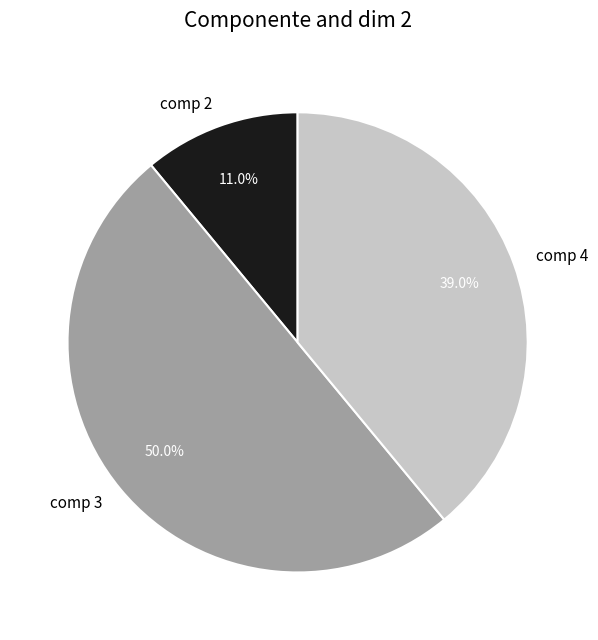

True or false: comp 4 accounts for 51% of the total.

False